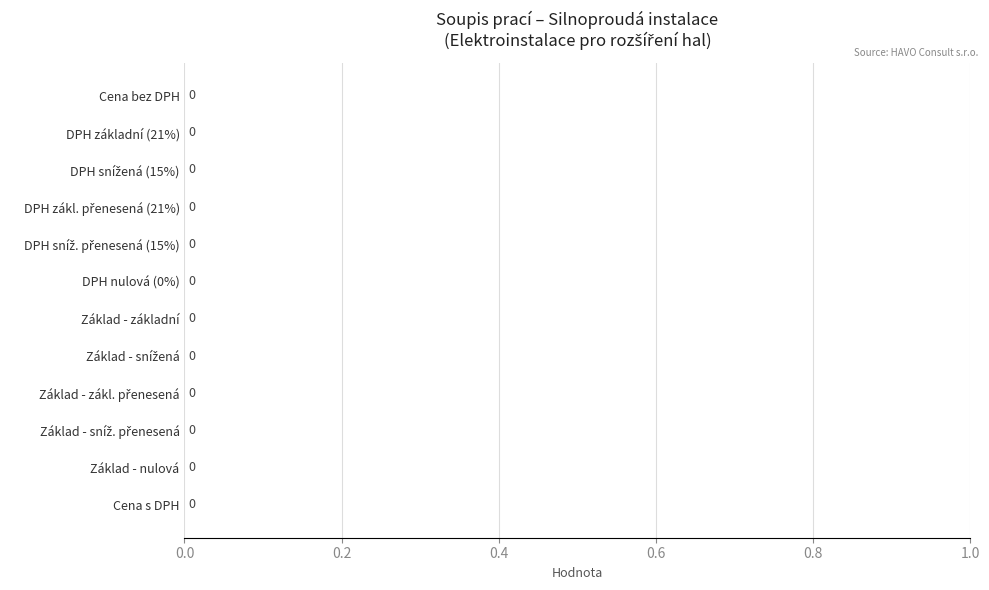

Rank the categories by value from highest to lowest.

DPH sníž. přenesená, Základ daně zákl. přenesená, Základ daně základní, Základ daně nulová, Cena bez DPH, DPH základní, DPH snížená, DPH zákl. přenesená, DPH nulová, Základ daně snížená, Základ daně sníž. přenesená, Cena s DPH